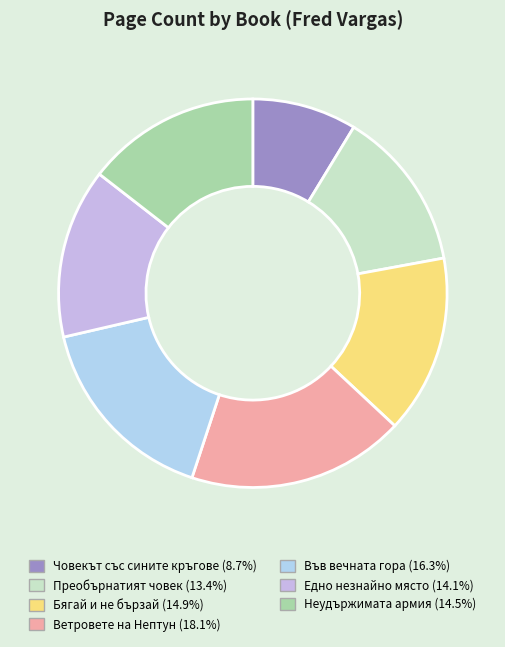

Count the number of slices in the pie.

7